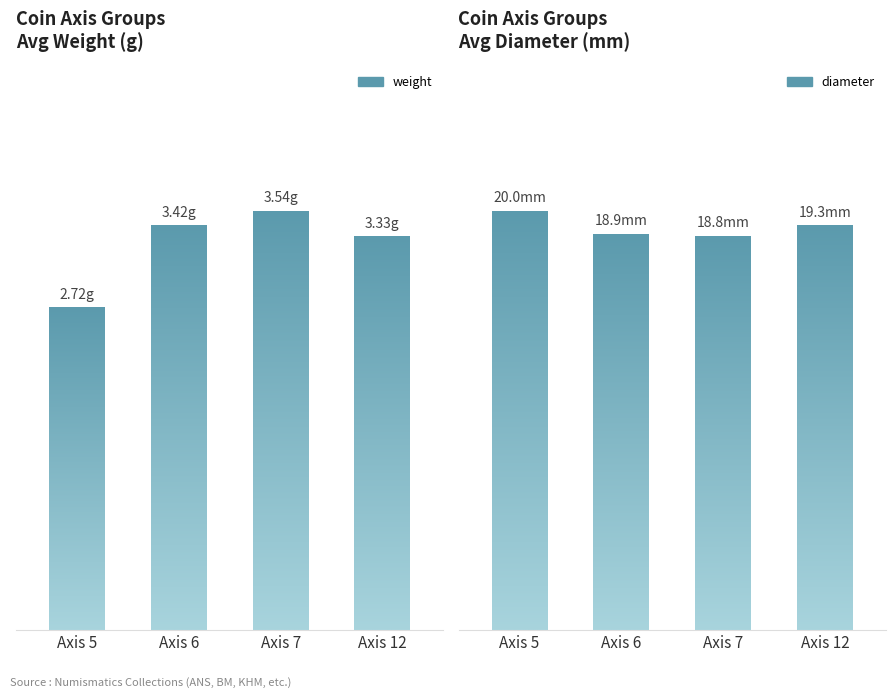

Where does the diameter series first go above 18?

5